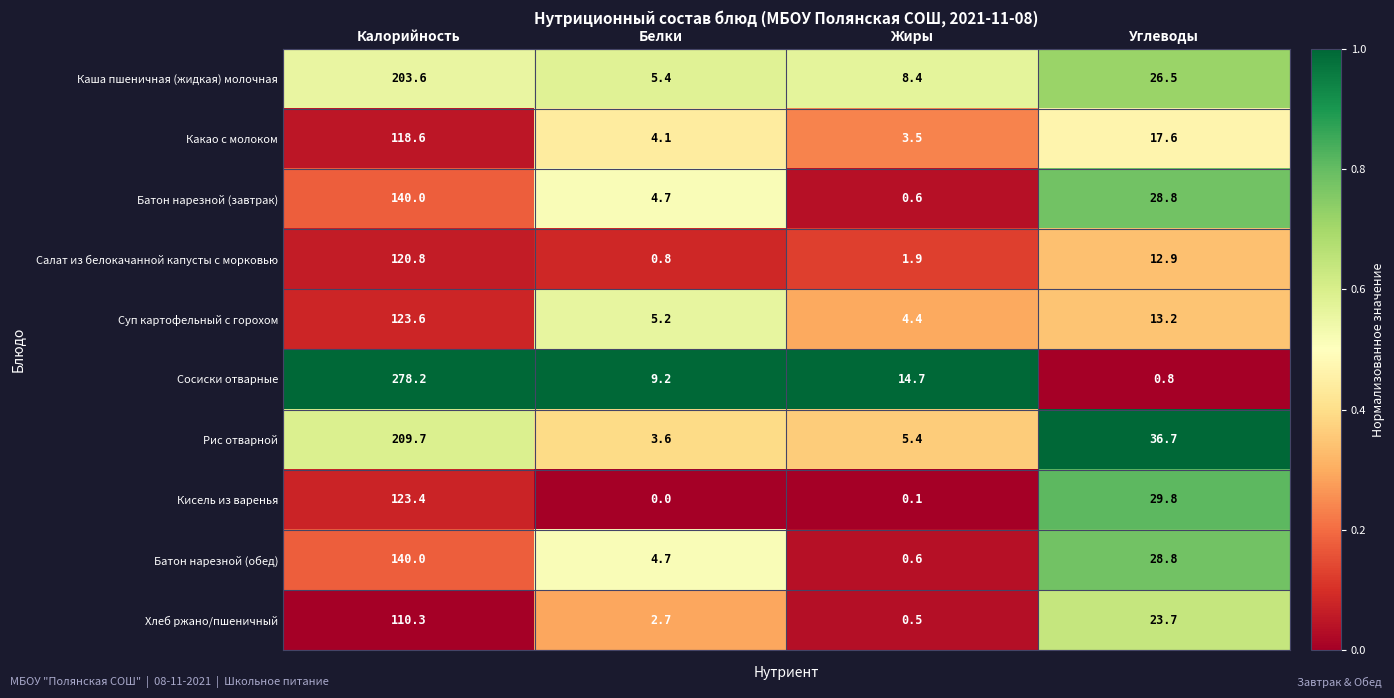

At which category is the sum across all series the highest?

Калорийность